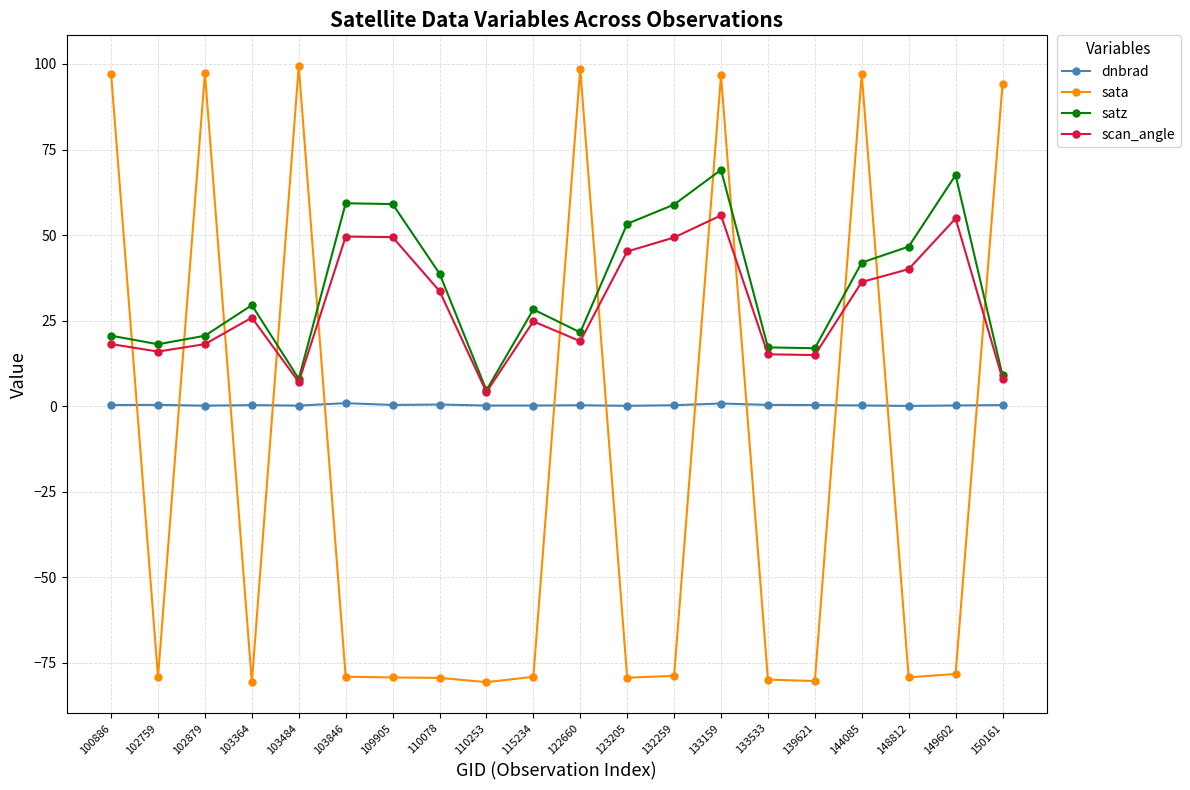

True or false: dnbrad and satz intersect in this chart.

False